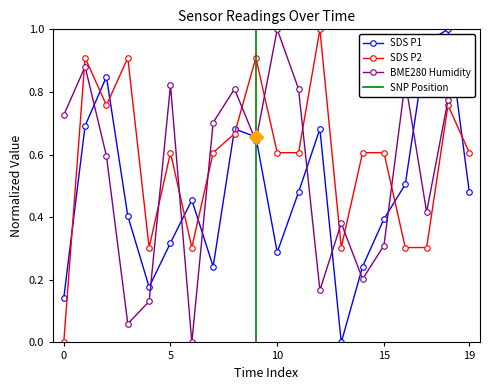

In BME280 Humidity, how many points are lower than both neighbors (excluding endpoints)?

6